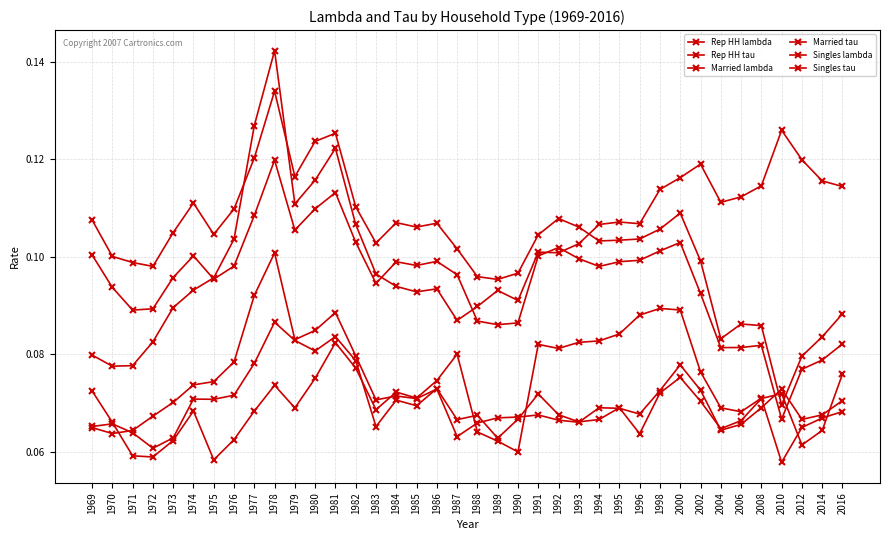

Is this an area chart (filled region under the line)?

No